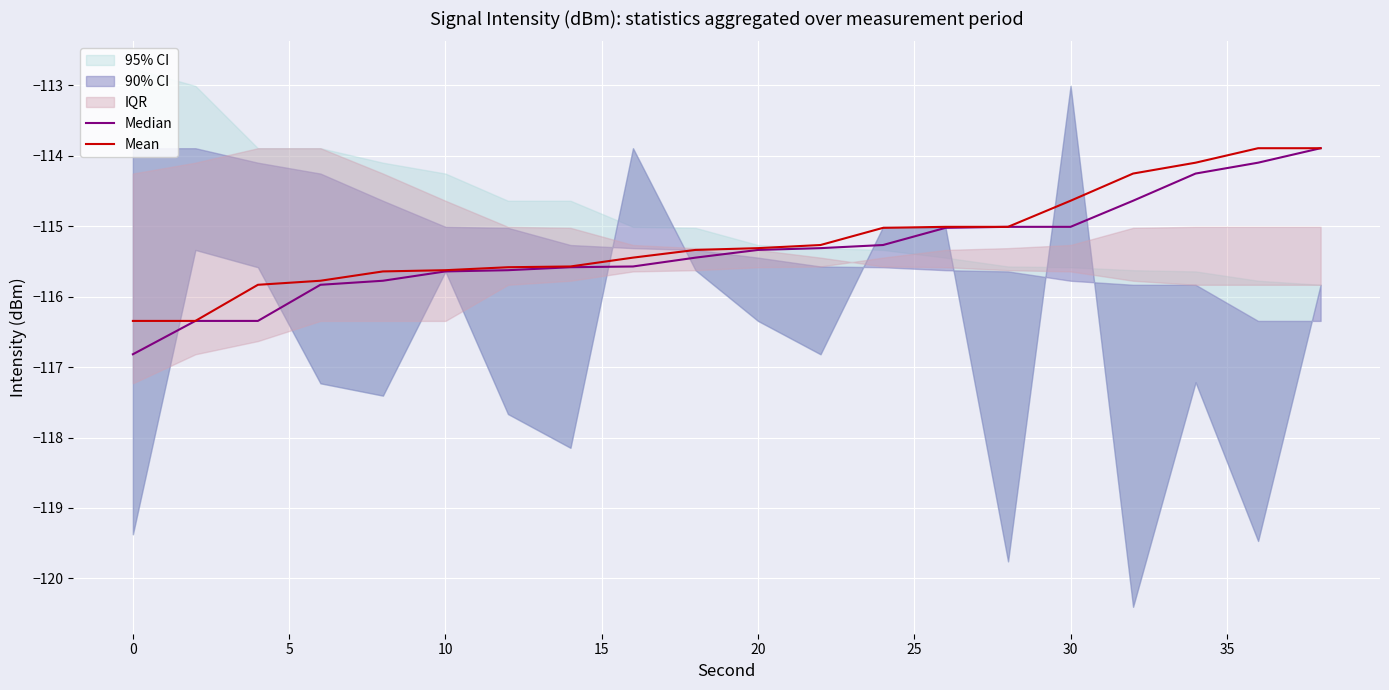

The value of Mean at 10 is -115.6. True or false?

True